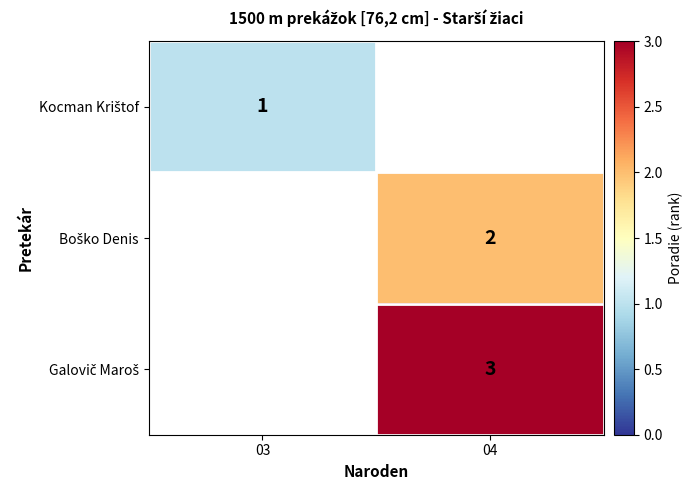

Is the value of Boško Denis at 03 greater than the value of Kocman Krištof at 04?

No